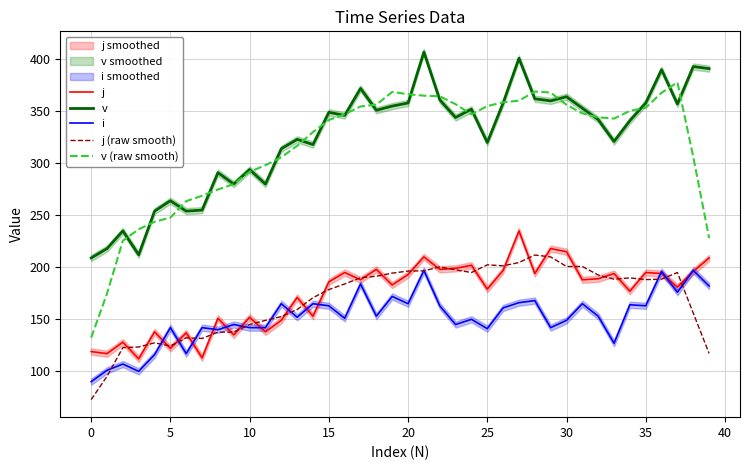

Is it true that v equals 69.8 at 16?

False